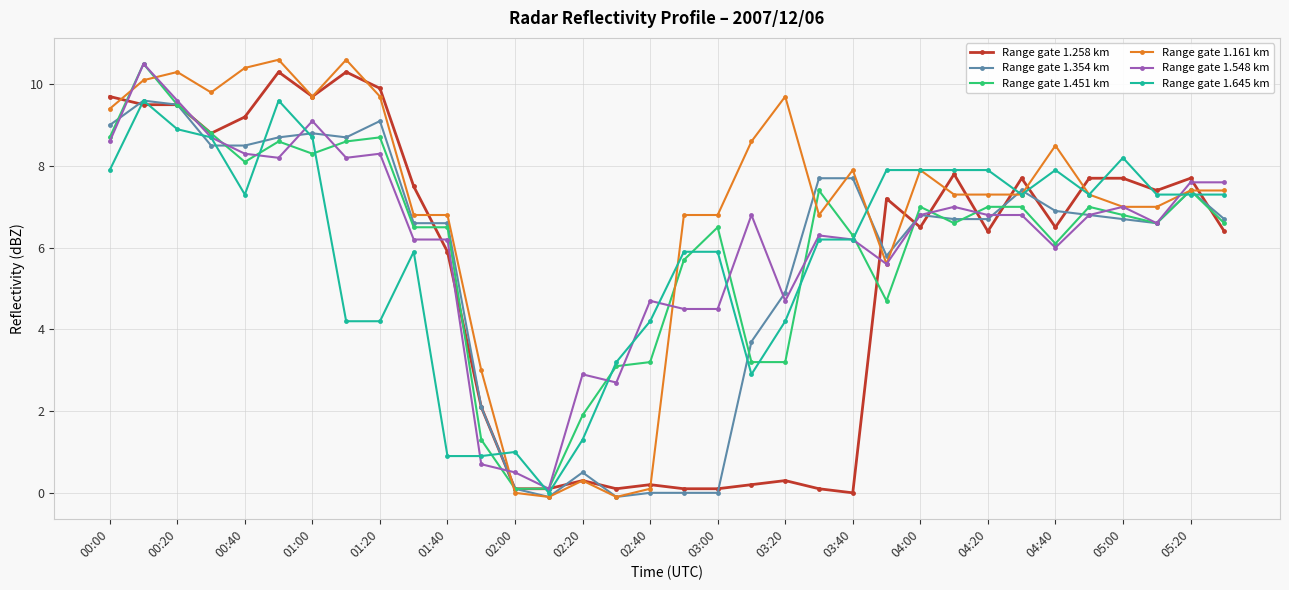

How many categories are shown in the chart?

34